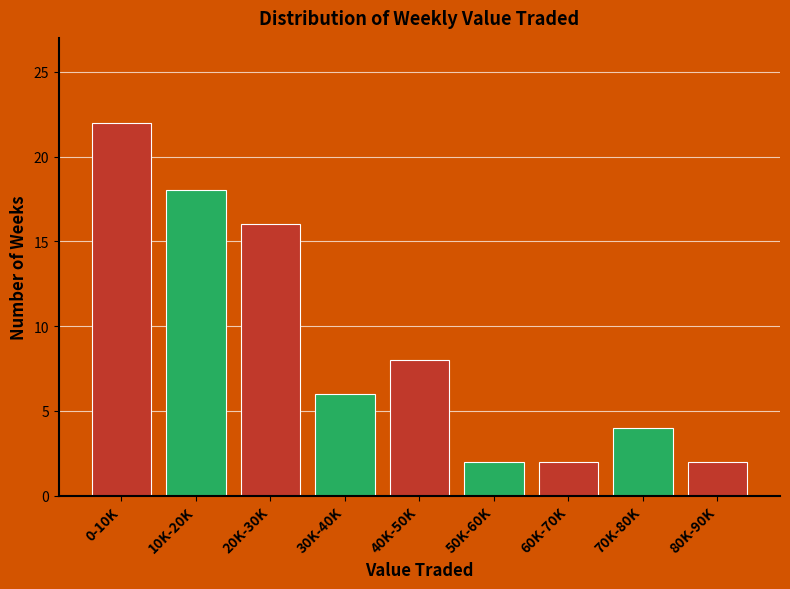

Reading left to right, list all the values displayed in this chart.

0-10K=22	10K-20K=18	20K-30K=16	30K-40K=6	40K-50K=8	50K-60K=2	60K-70K=2	70K-80K=4	80K-90K=2